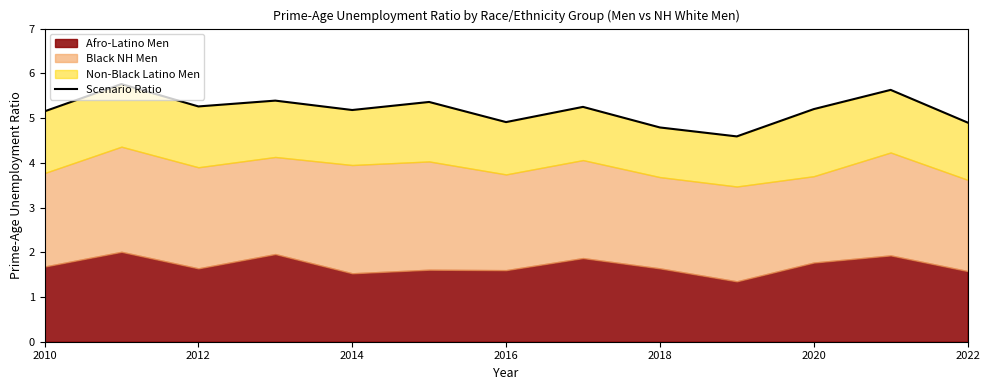

How many lines are shown in the chart?

1